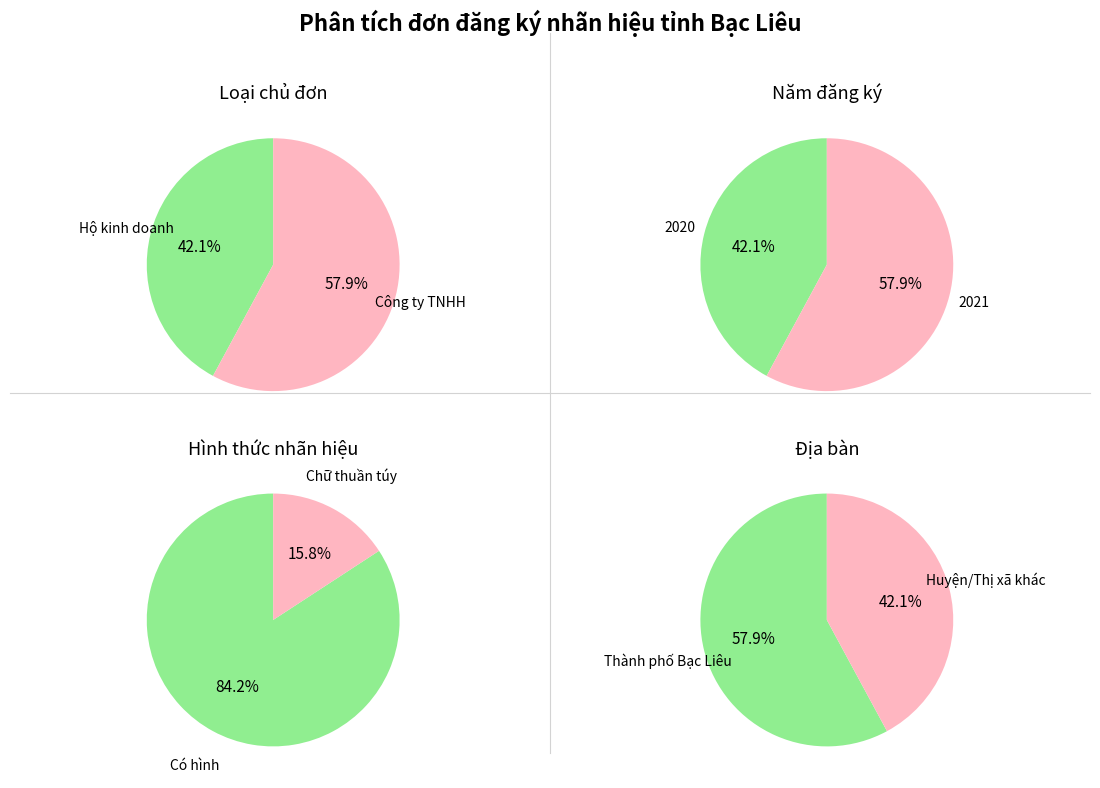

Combined, do 1 and 0 account for over 50%?

Yes